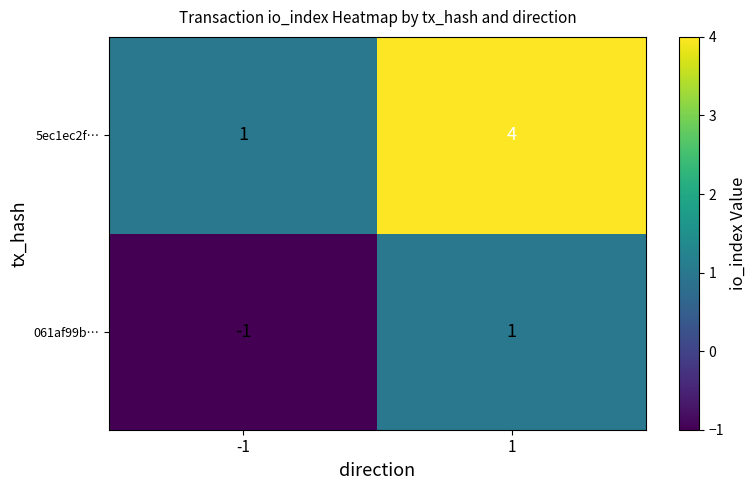

Rank the series by their maximum value, from lowest to highest.

061af99b…, 5ec1ec2f…